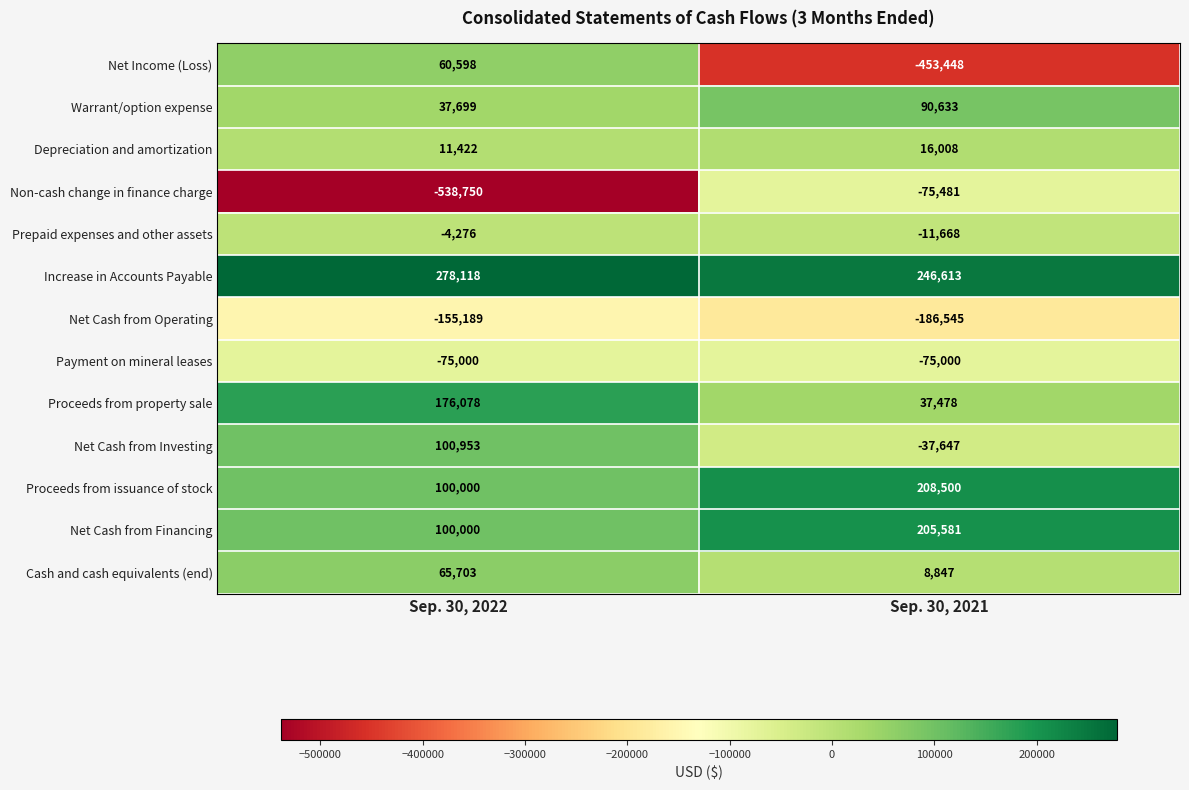

Reading left to right, what are all the values shown in this chart?

Net Income (Loss): Sep. 30, 2022=60598	Sep. 30, 2021=-453448
Warrant/option expense: Sep. 30, 2022=37699	Sep. 30, 2021=90633
Depreciation and amortization: Sep. 30, 2022=11422	Sep. 30, 2021=16008
Non-cash change in finance charge: Sep. 30, 2022=-538750	Sep. 30, 2021=-75481
Prepaid expenses and other assets: Sep. 30, 2022=-4276	Sep. 30, 2021=-11668
Increase in Accounts Payable: Sep. 30, 2022=278118	Sep. 30, 2021=246613
Net Cash from Operating: Sep. 30, 2022=-155189	Sep. 30, 2021=-186545
Payment on mineral leases: Sep. 30, 2022=-75000	Sep. 30, 2021=-75000
Proceeds from property sale: Sep. 30, 2022=176078	Sep. 30, 2021=37478
Net Cash from Investing: Sep. 30, 2022=100953	Sep. 30, 2021=-37647
Proceeds from issuance of stock: Sep. 30, 2022=100000	Sep. 30, 2021=208500
Net Cash from Financing: Sep. 30, 2022=100000	Sep. 30, 2021=205581
Cash and cash equivalents (end): Sep. 30, 2022=65703	Sep. 30, 2021=8847